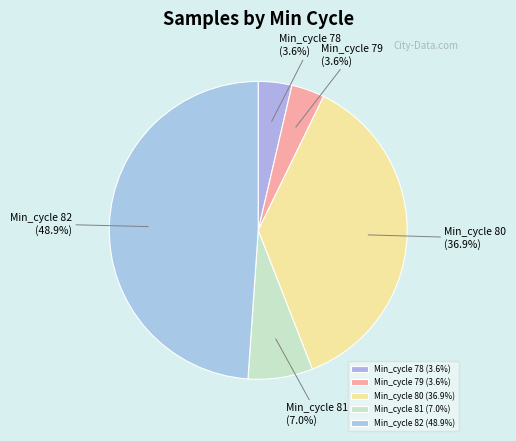

Combined, do Min_cycle 79 and Min_cycle 81 account for over 50%?

No